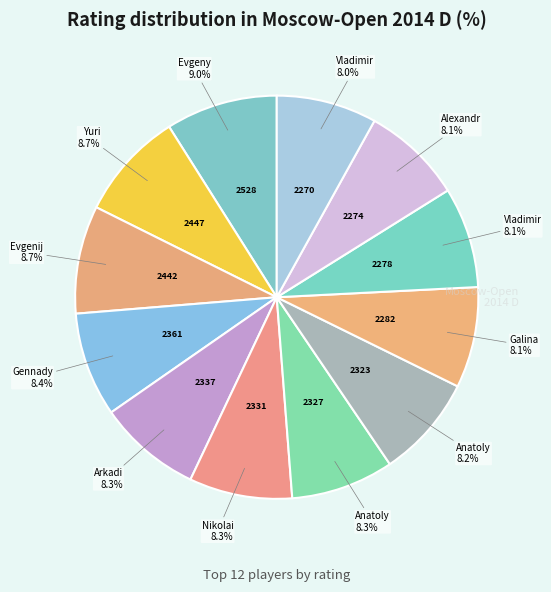

Count the number of slices in the pie.

12